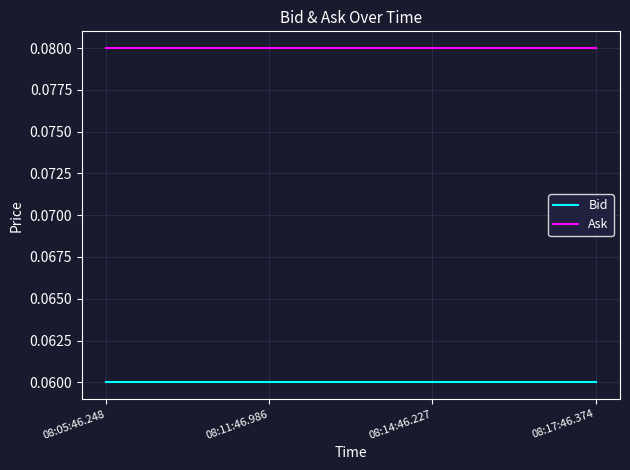

True or false: Bid has more than 2 points higher than both neighbors.

False